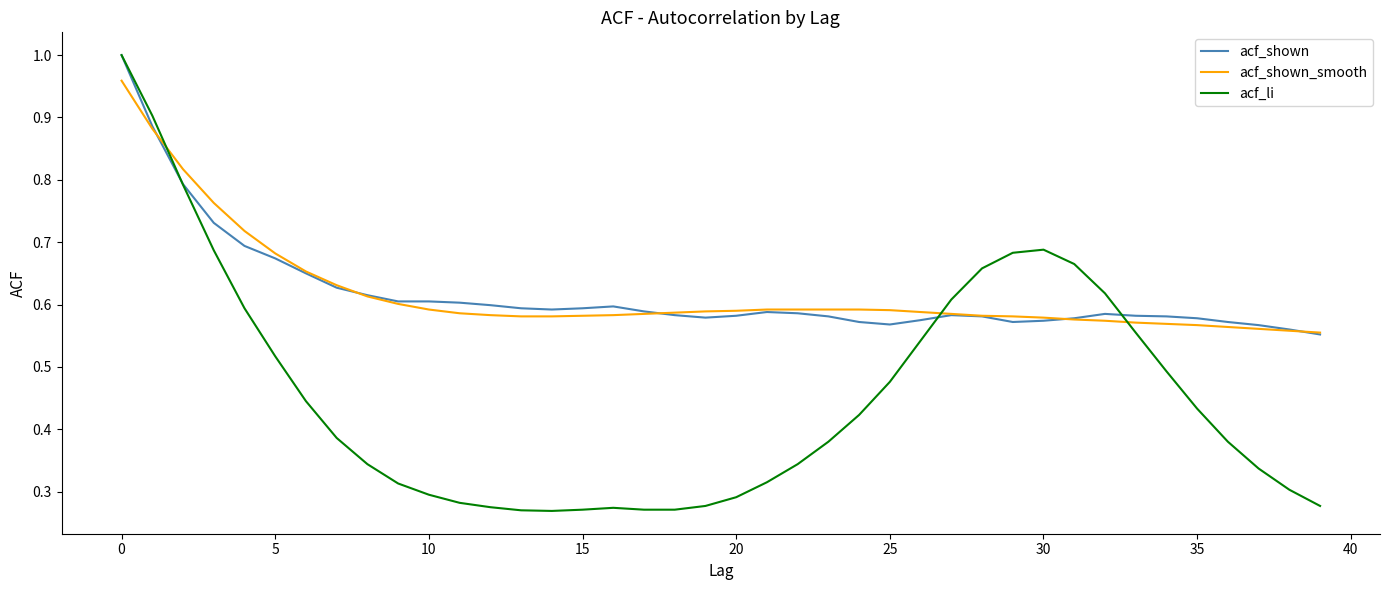

Which series has the widest spread of values?

acf_li